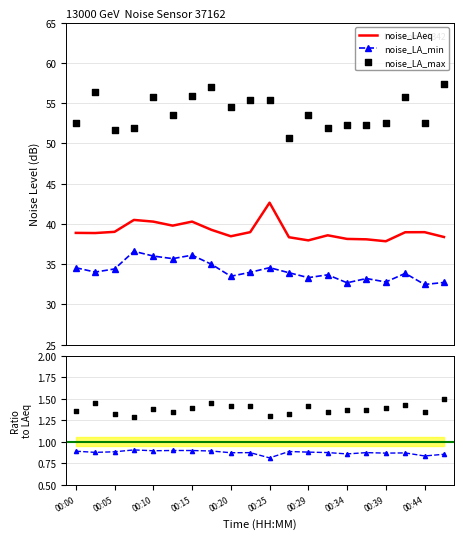

Which series has the largest Y range (max minus min)?

noise_LA_max